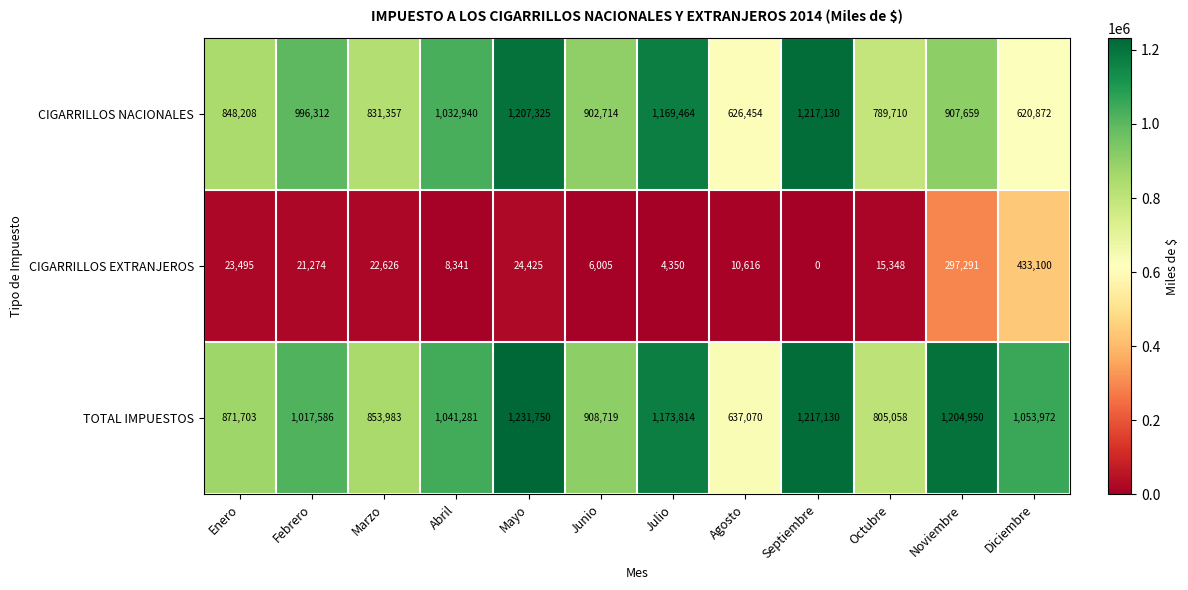

What is the total value across all series at Enero?

1743406